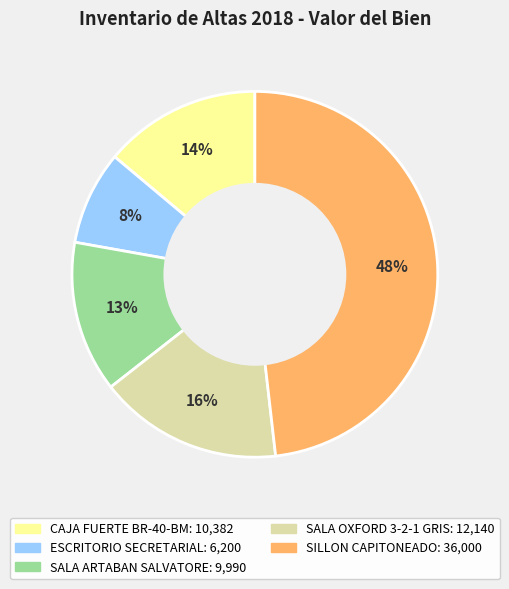

The CAJA FUERTE BR-40-BM slice represents 14% of the pie. True or false?

True